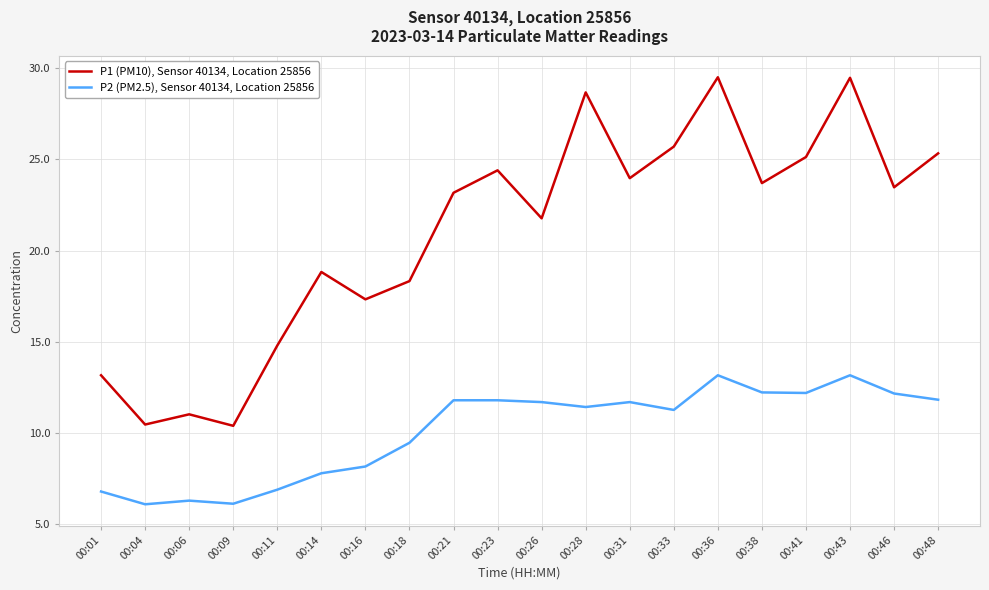

What is the total value across all series at 00:21?

35.0